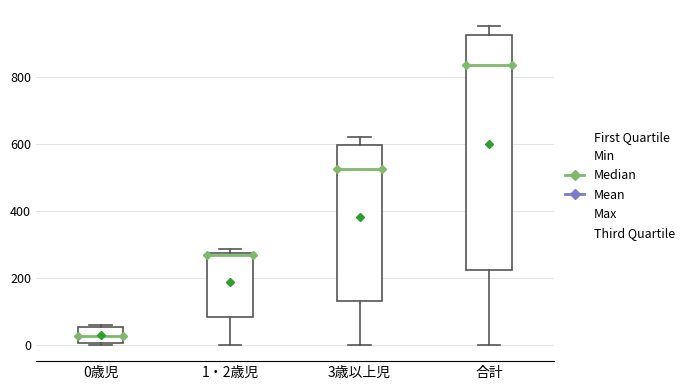

Reading left to right, read every box against the y-axis: the position of its median line, the range the box covers, and the ends of its whiskers. The values are not printed on the chart, so give them approximately, as read against the axis.

0歳児: median 20, box 0 to 60, whiskers 0 (just below the box's lower edge) to 60 (just above the box's upper edge)
1・2歳児: median 280 (drawn on the box's upper edge), box 80 to 280, whiskers 0 to 280 (just above the box's upper edge)
3歳以上児: median 520, box 140 to 600, whiskers 0 to 620
合計: median 840, box 220 to 920, whiskers 0 to 960